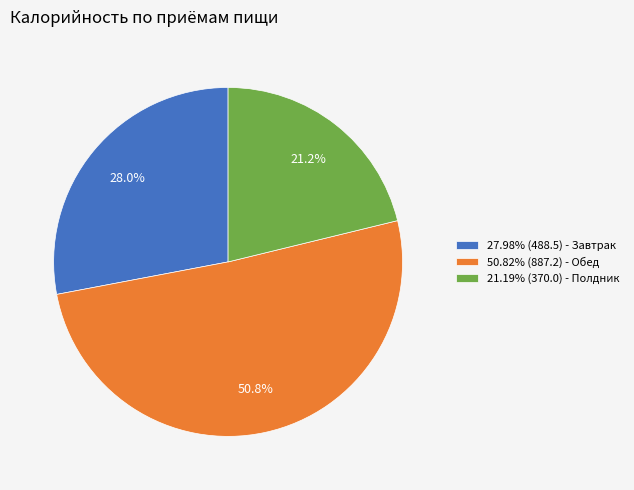

Is there a majority slice in this chart?

Yes